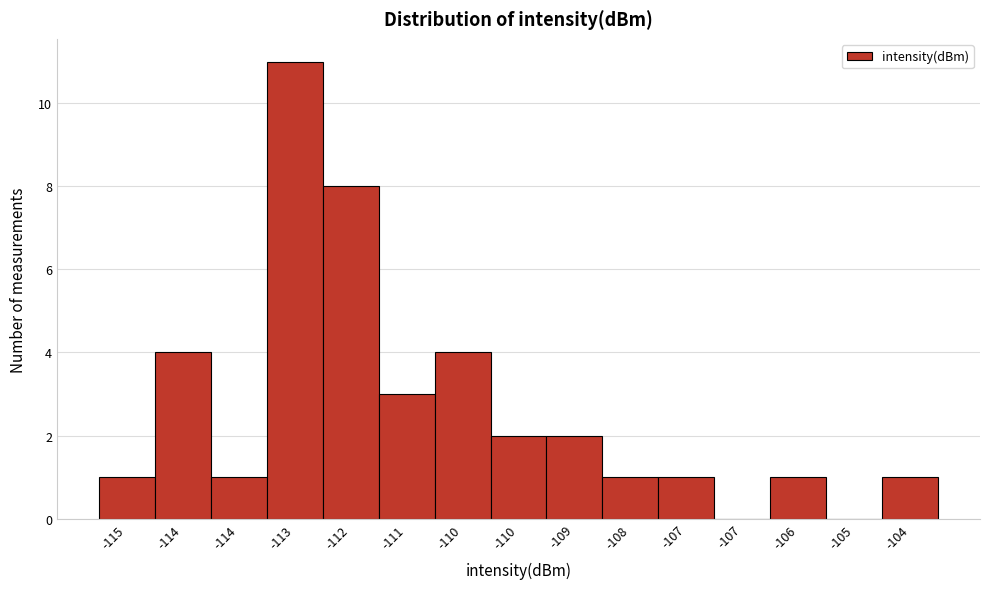

How many data points does each series have?

15